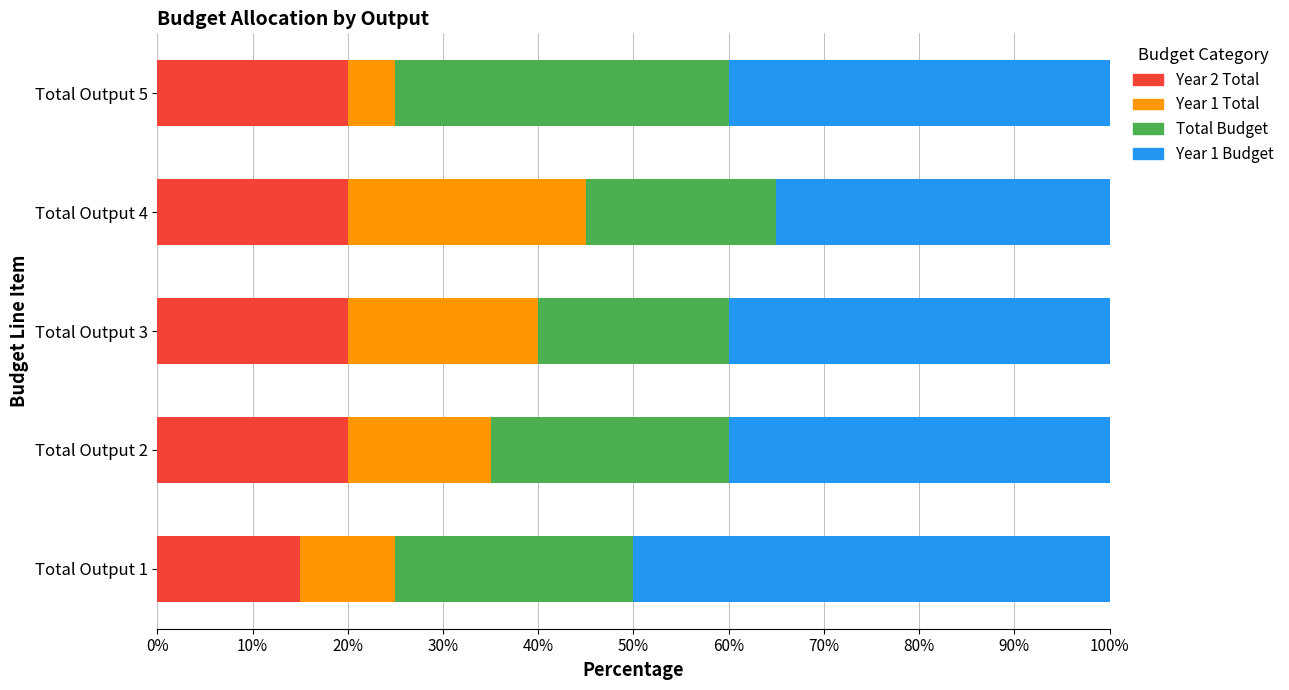

The Year 2 Total series shows 34 at Total Output 3. True or false?

False